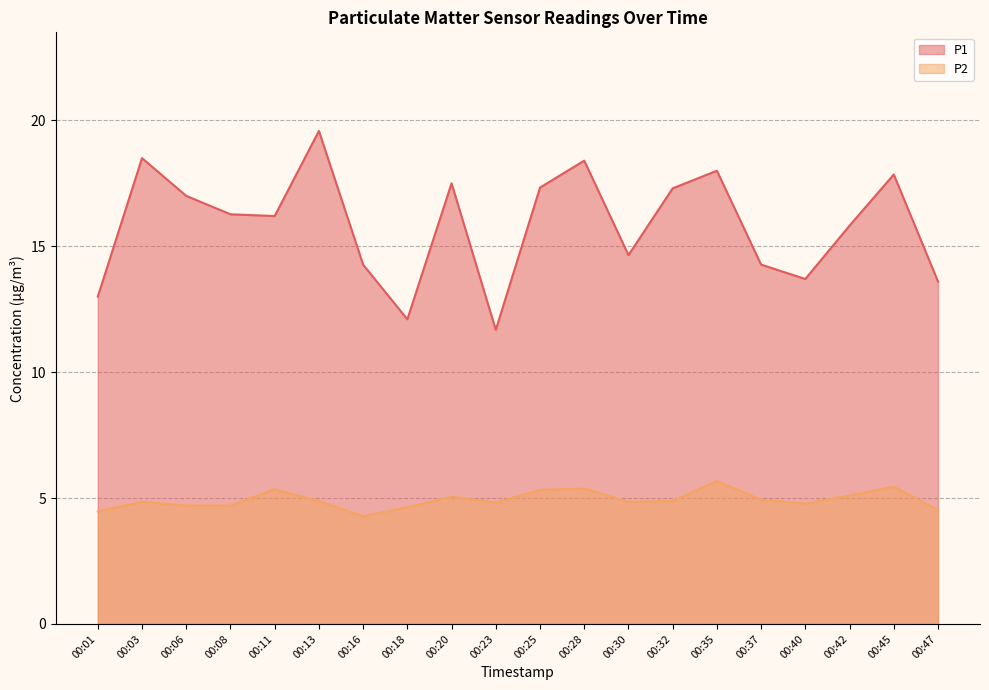

At which category does P1 reach its first local peak?

00:03